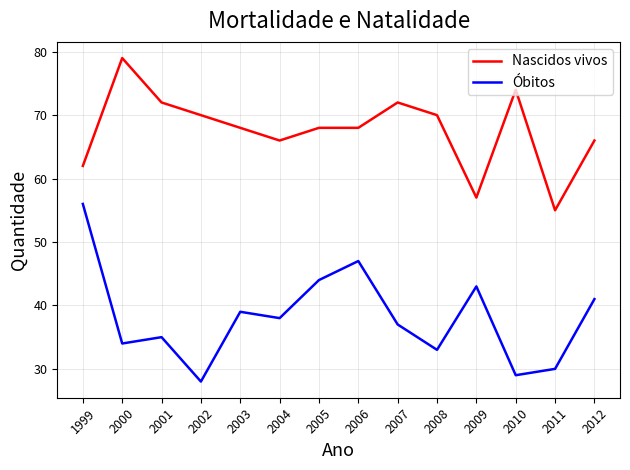

What are all the series names shown in the legend?

Nascidos vivos, Óbitos